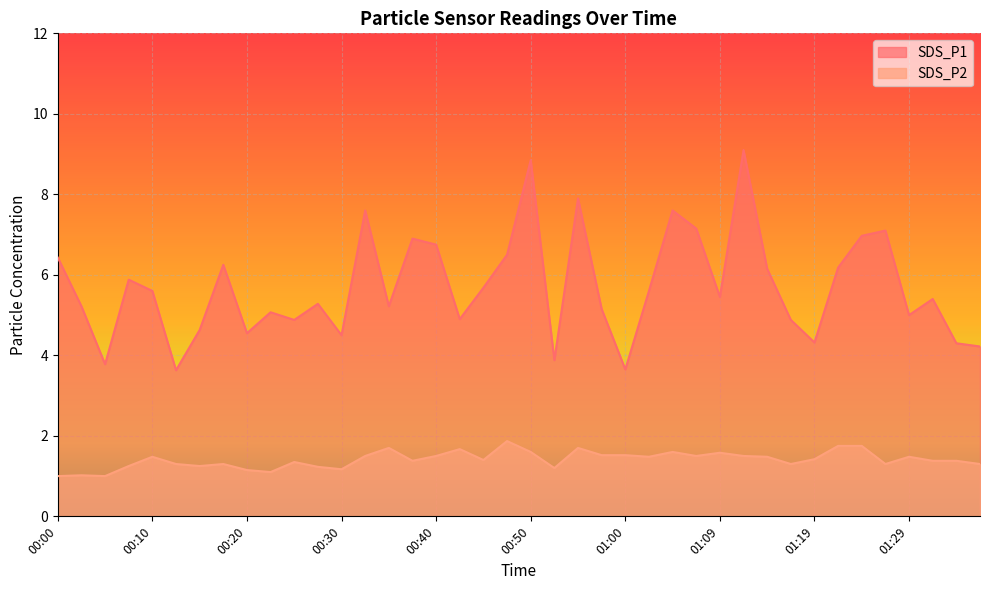

What is the label of the 24th point from the left?

00:57